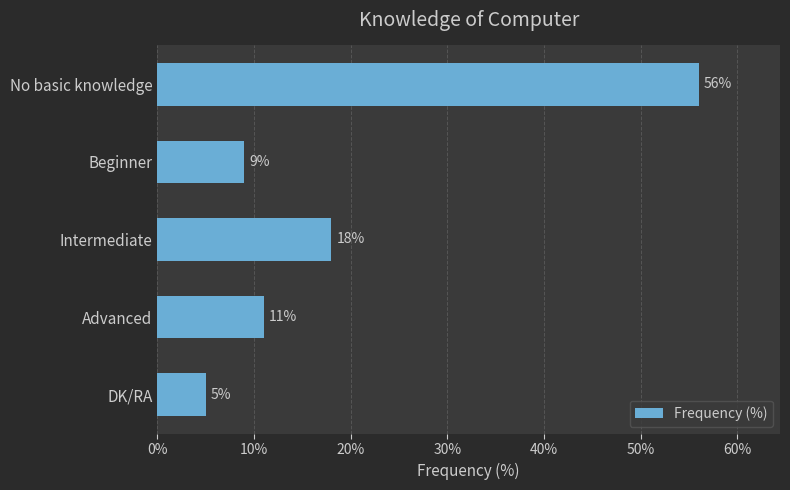

How many bars are there in total?

5